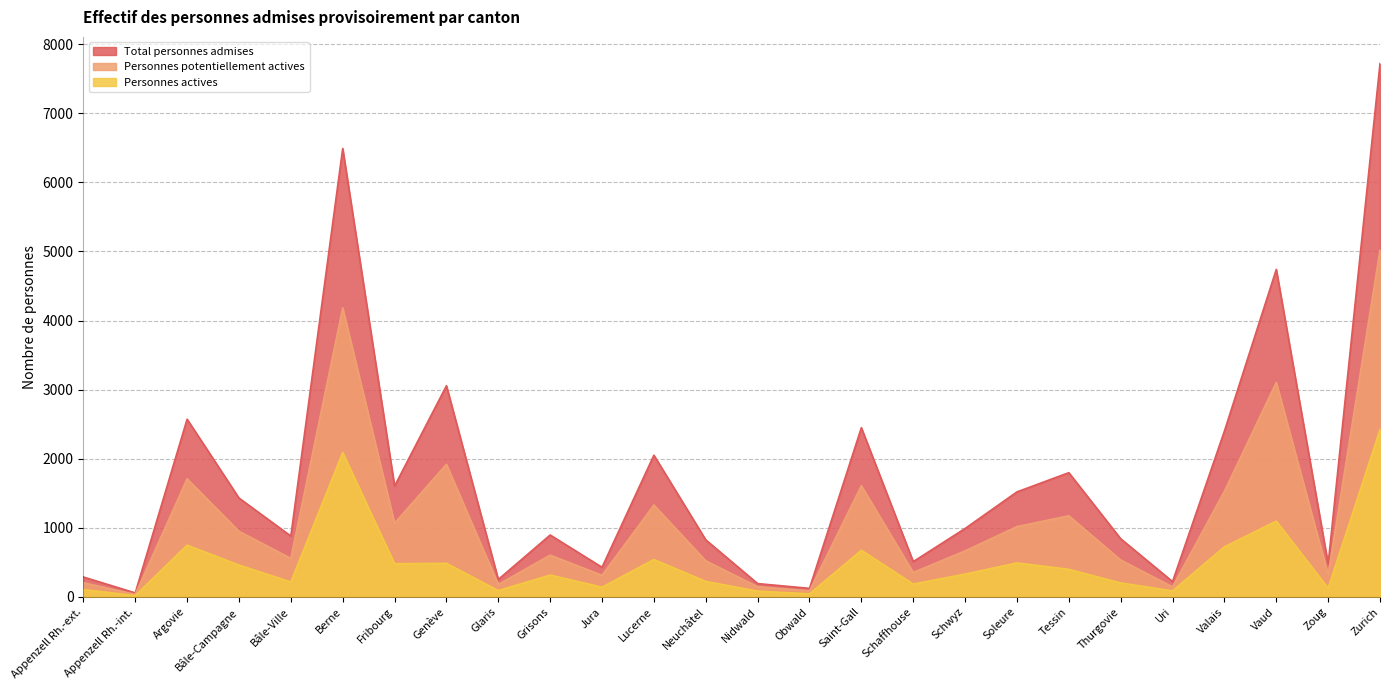

At which category is the sum across all series the highest?

Zurich